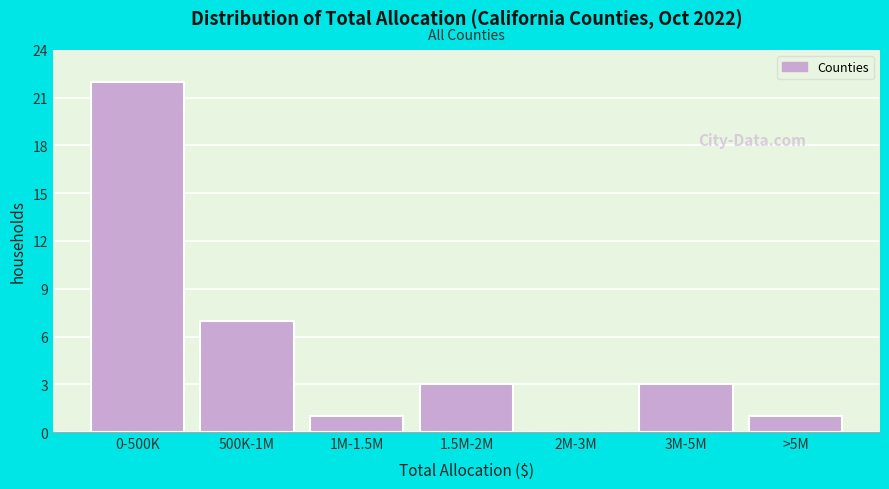

Reading right to left, transcribe all the data shown in this chart.

>5M=1	3M-5M=3	2M-3M=0	1.5M-2M=3	1M-1.5M=1	500K-1M=7	0-500K=22